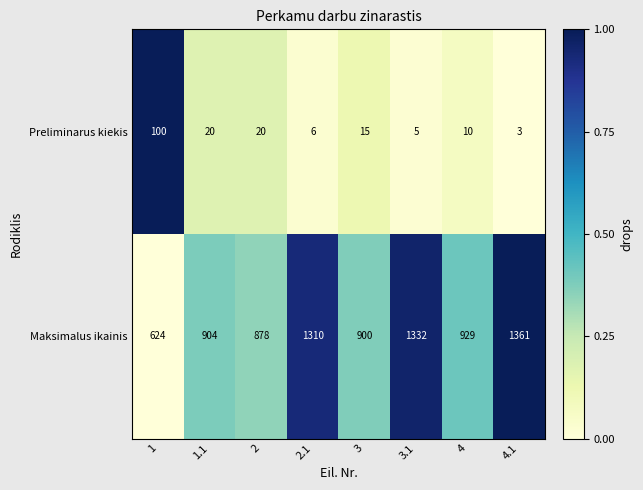

Rank the series at 3 from lowest to highest value.

Preliminarus kiekis, Maksimalus ikainis